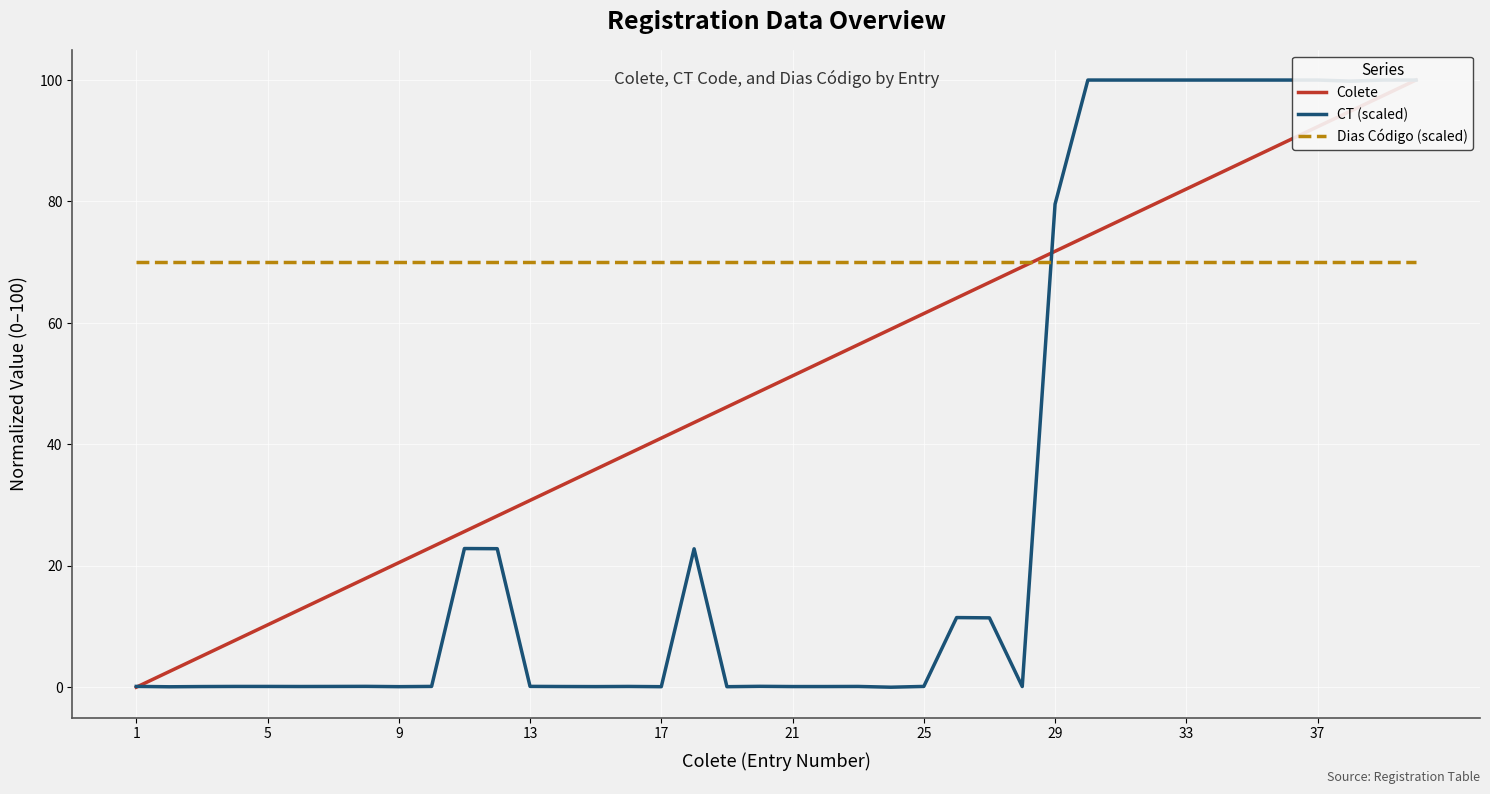

What are all the series names shown in the legend?

Colete, CT (scaled), Dias Código (scaled)